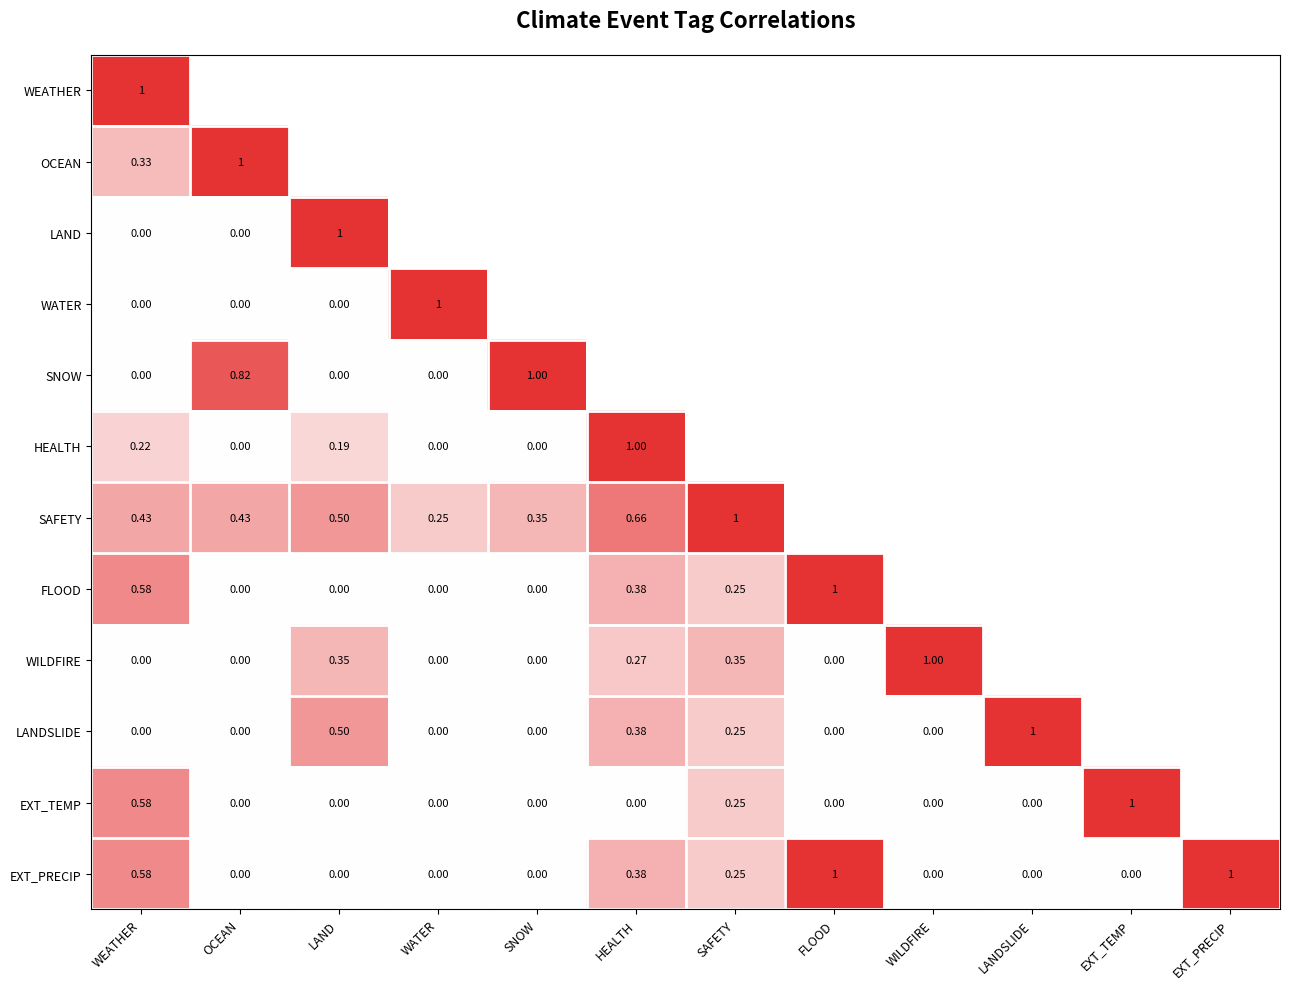

Is the value of LAND at WATER greater than the value of SNOW at EXT_TEMP?

No